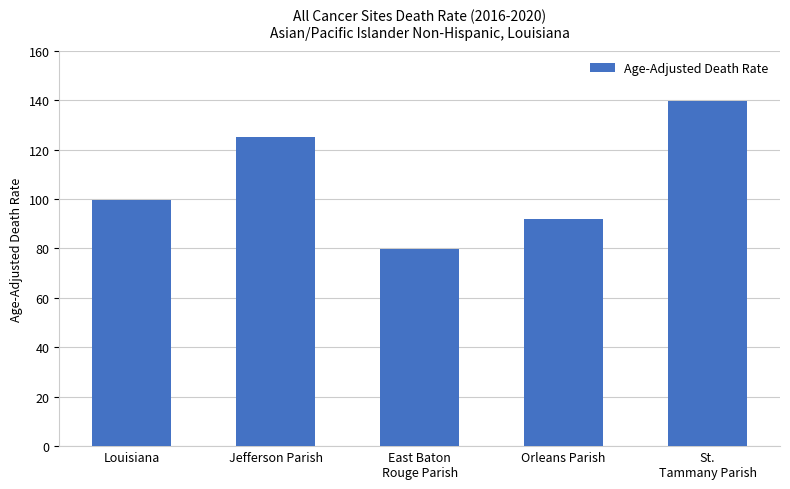

How many bars are there in total?

5